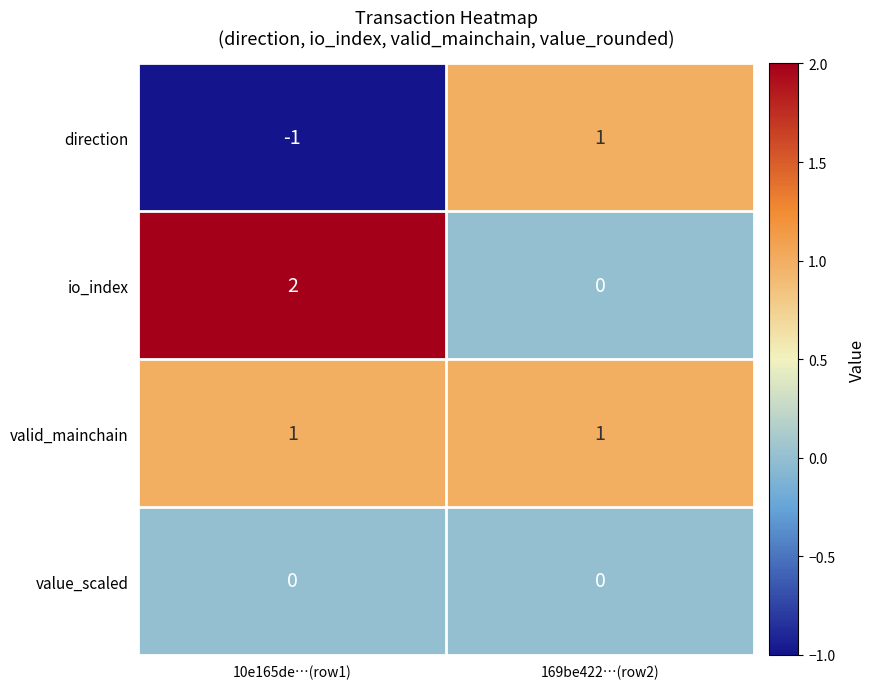

Reading left to right, transcribe all the data shown in this chart.

direction: -1	1
io_index: 2	0
valid_mainchain: 1	1
value_scaled: 0	0